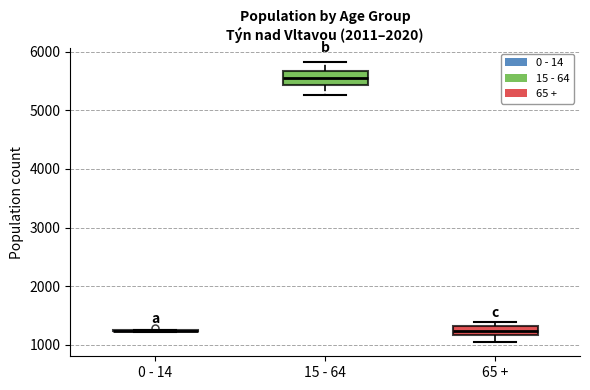

Reading left to right, transcribe this box plot: for each box, give where its median line is, the range the box spans, and where its two whiskers end, as read against the y-axis. The values are not printed on the chart, so give them approximately, as read against the axis.

0 - 14: box collapsed to a line at 1200, whiskers 1200 to 1300
15 - 64: median 5500, box 5400 to 5700, whiskers 5300 to 5800
65 +: median 1200 (inside the box), box 1200 to 1300, whiskers 1000 to 1400